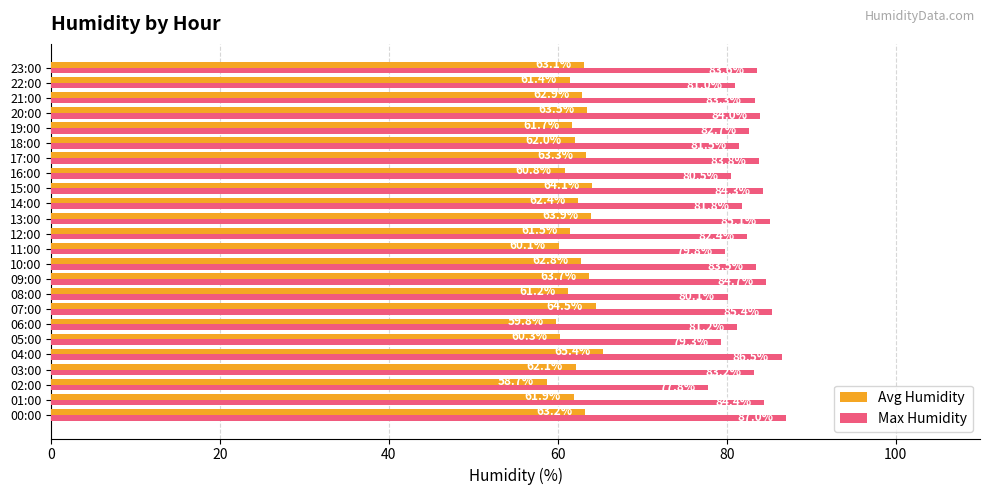

Where is Max Humidity nearest to the value 82?

14:00